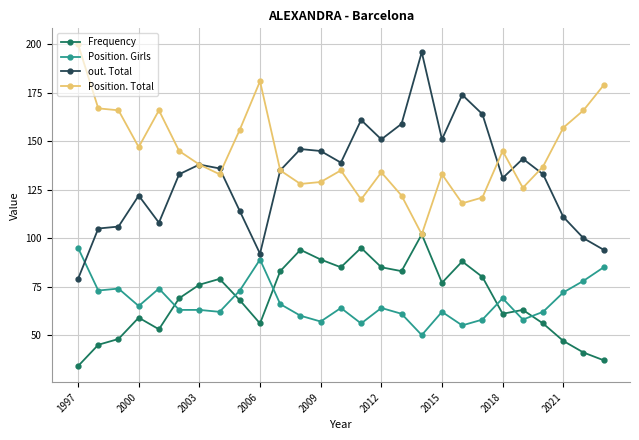

True or false: Position. Girls and Position. Total cross at least once.

False